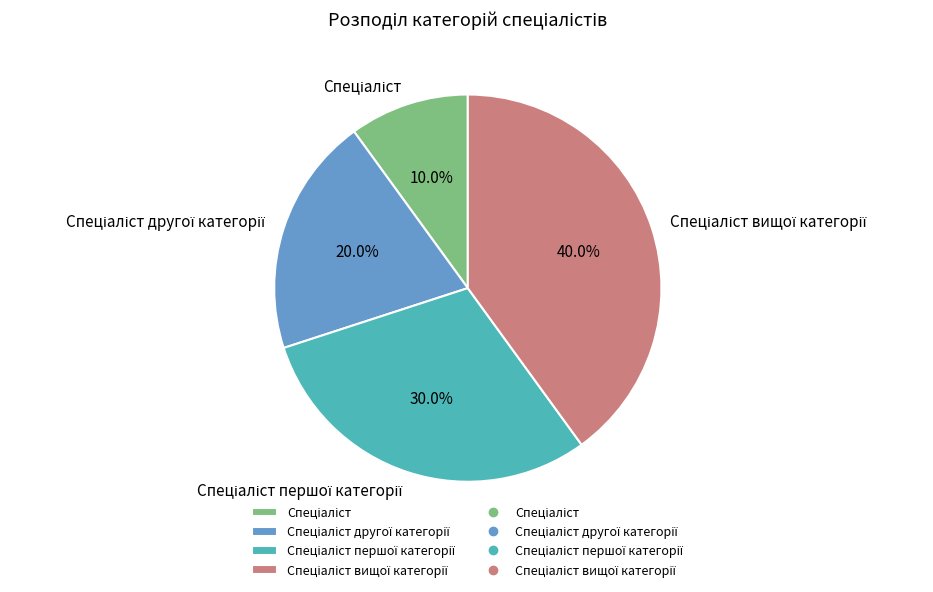

Does any single category account for the majority?

No